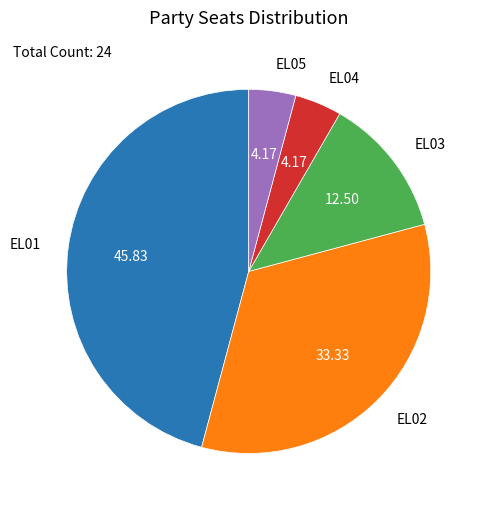

Combined, do EL03 and EL02 account for over 50%?

No